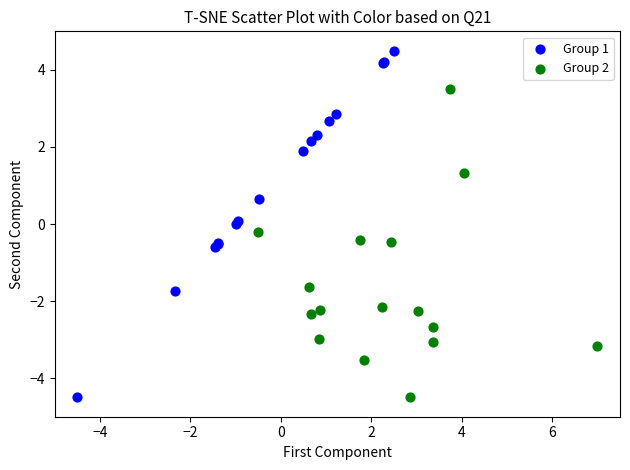

Which series has the widest spread of Y values?

Group 1